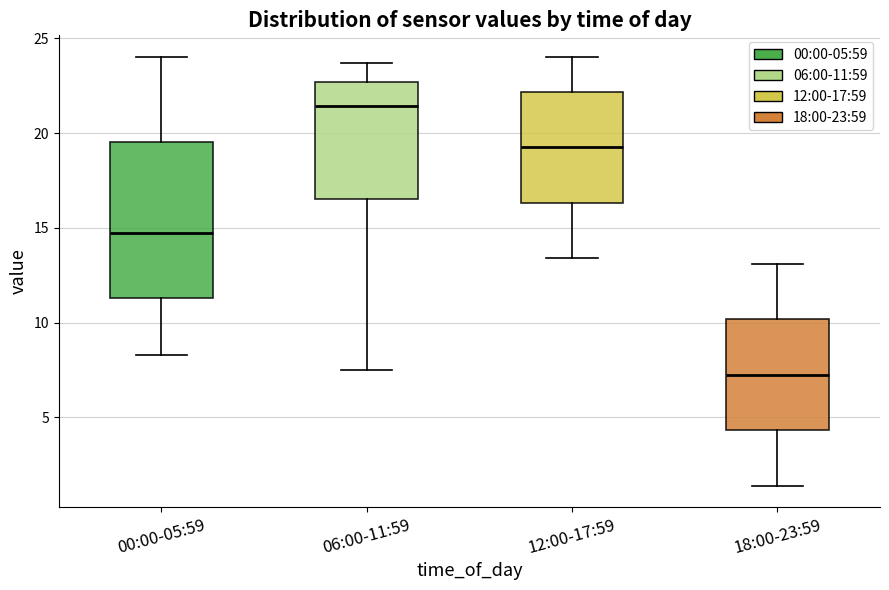

Where does the median line of the box for 12:00-17:59 sit on the y-axis? The values are not printed on the chart, so give them approximately, as read against the axis.

19.5